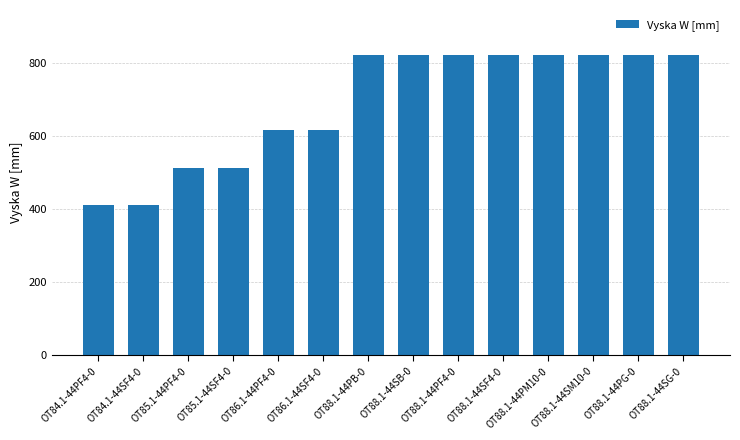

What is the sum of the values at OT84.1-44SF4-0 and OT84.1-44PF4-0?

822